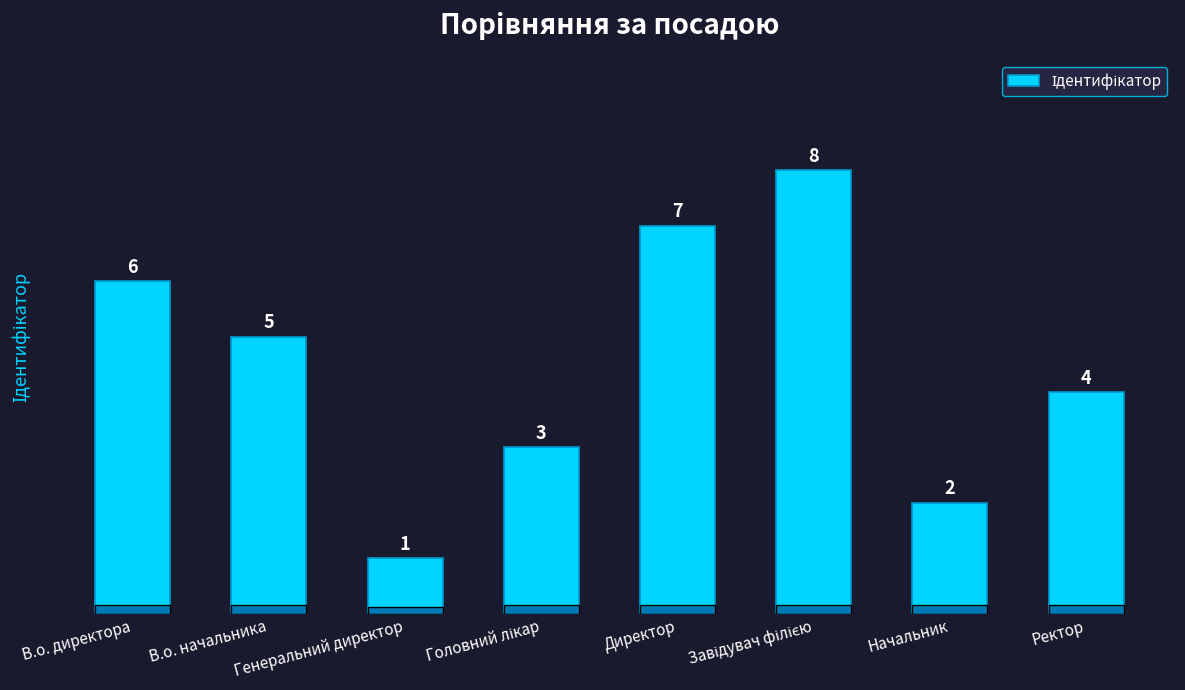

What is the difference between the maximum and second lowest values?

6